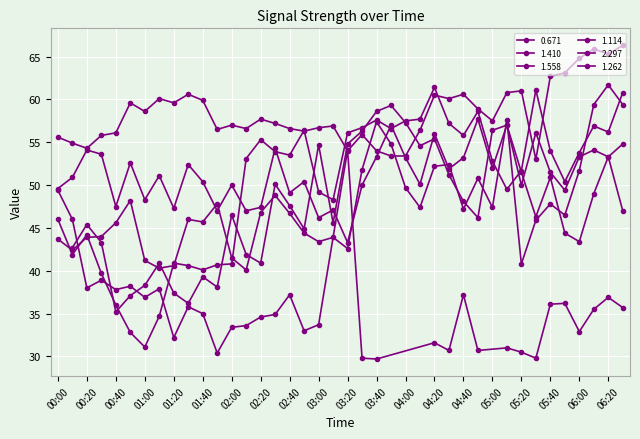

At which category is the sum across all series the highest?

06:20